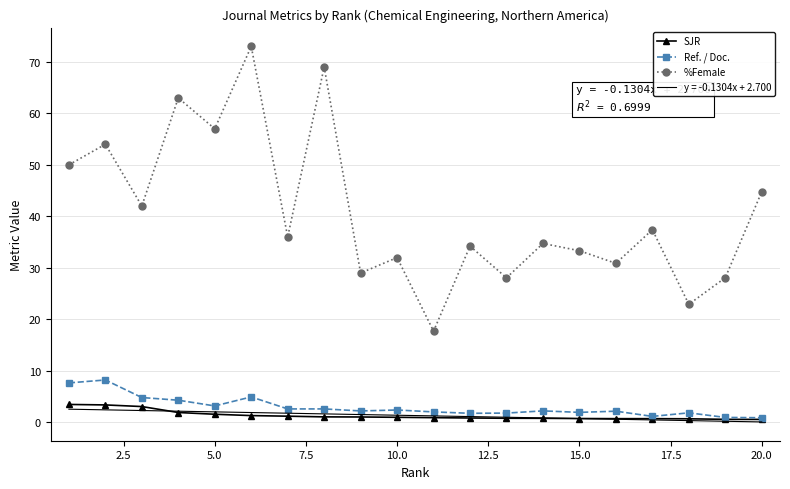

True or false: Ref. / Doc. has more than 2 interior local peaks.

True